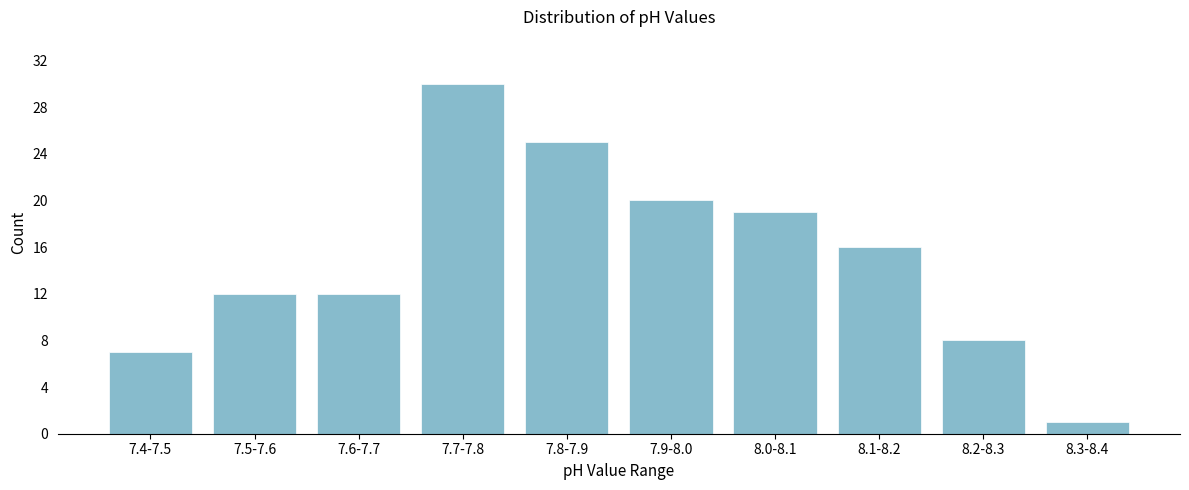

Reading right to left, extract all data points from this chart.

8.3-8.4=1	8.2-8.3=8	8.1-8.2=16	8.0-8.1=19	7.9-8.0=20	7.8-7.9=25	7.7-7.8=30	7.6-7.7=12	7.5-7.6=12	7.4-7.5=7